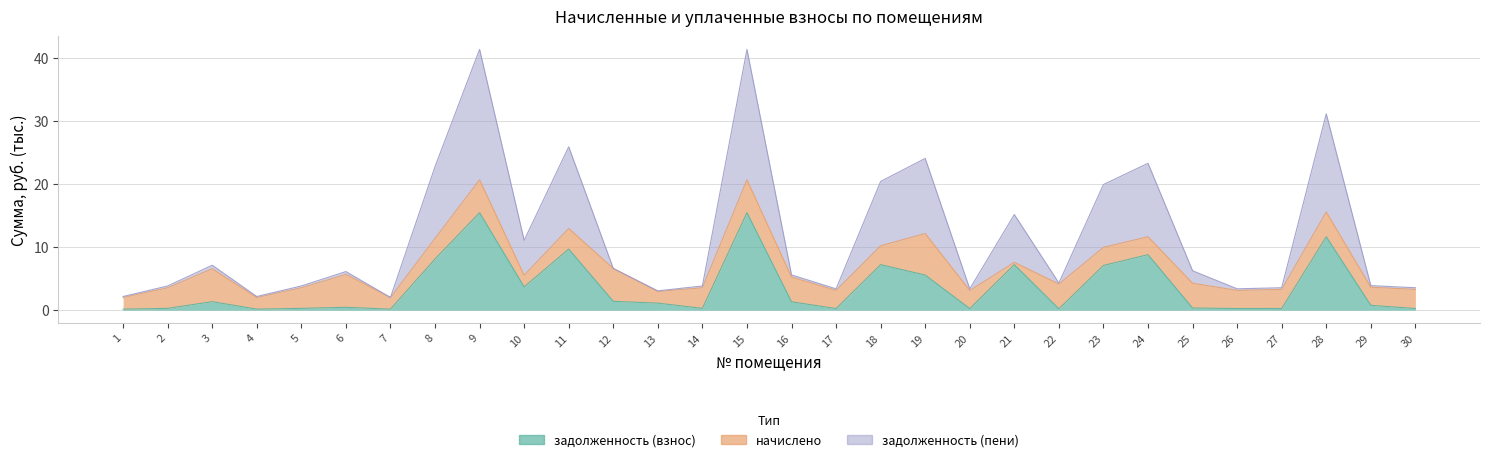

How many interior local peaks does the задолженность (пени) series have?

9